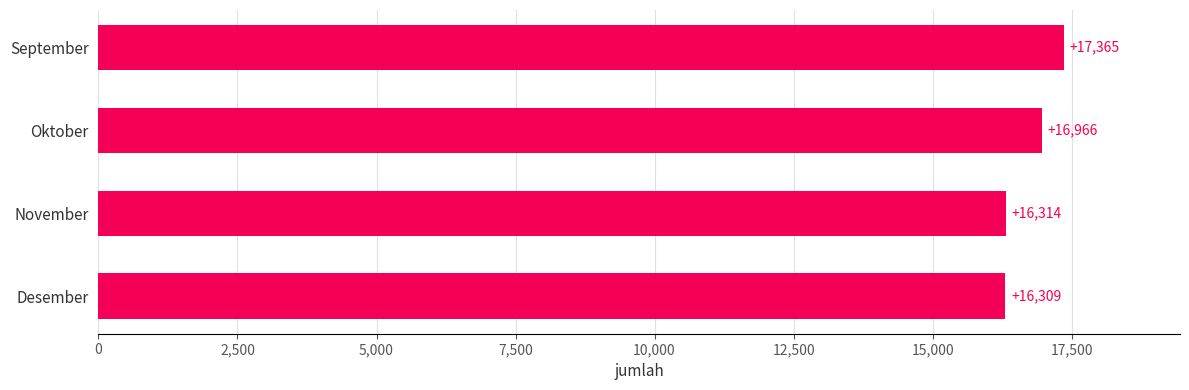

Rank the categories by value from highest to lowest.

September, Oktober, November, Desember